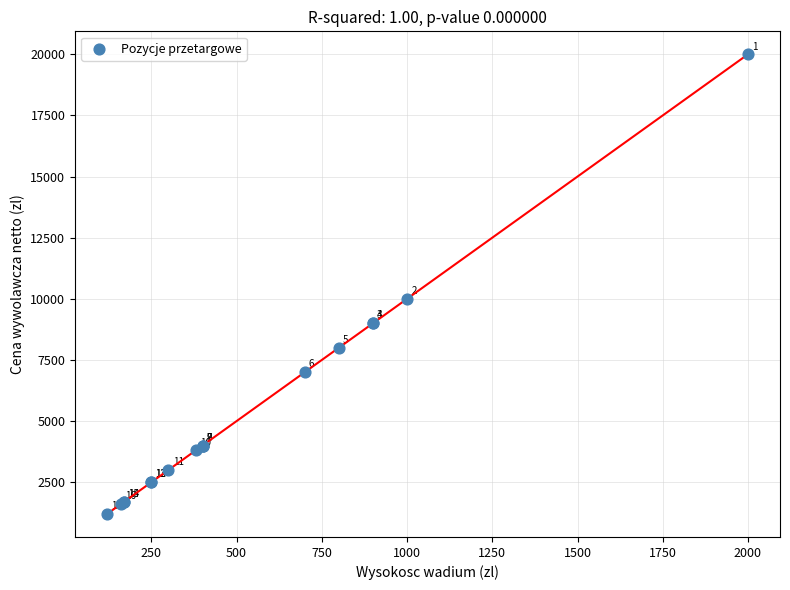

What Y value in the scatter plot is closest to 10600?

10000